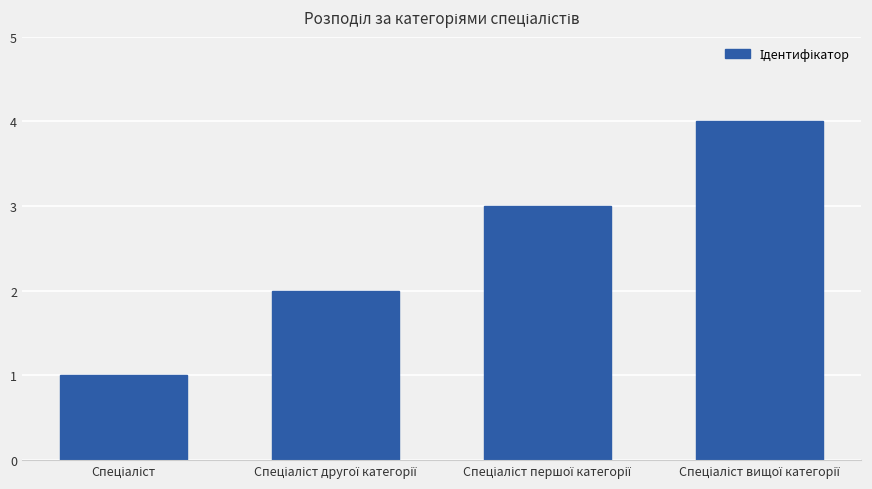

What is the sum of all values?

10